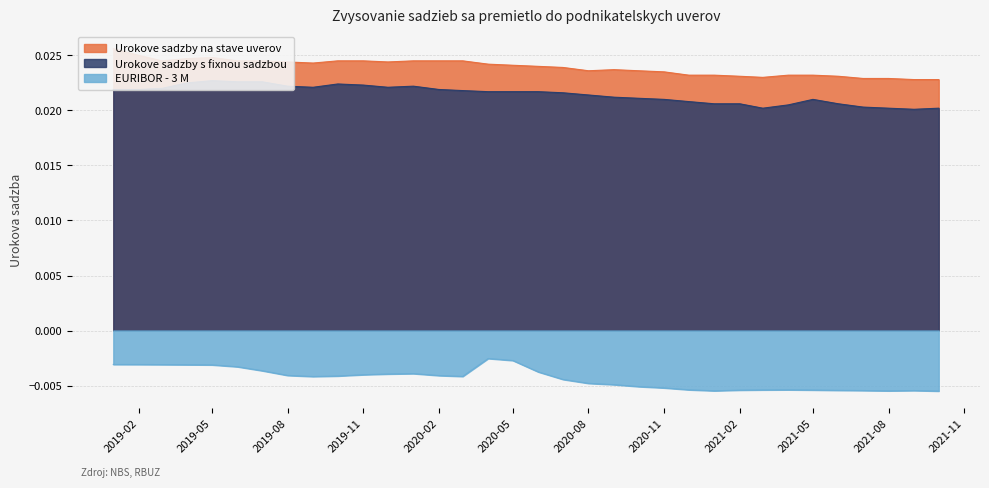

At which category is the sum across all series the highest?

2019-01-01